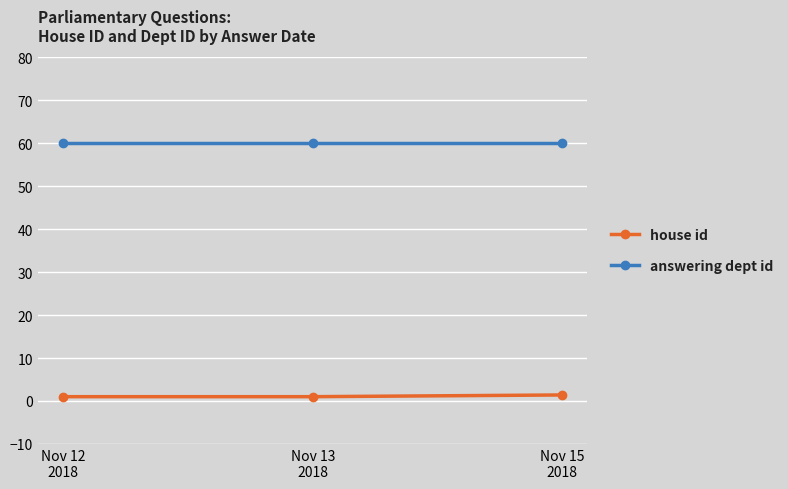

Rank the series at Nov 13
2018 from highest to lowest value.

answering dept id, house id